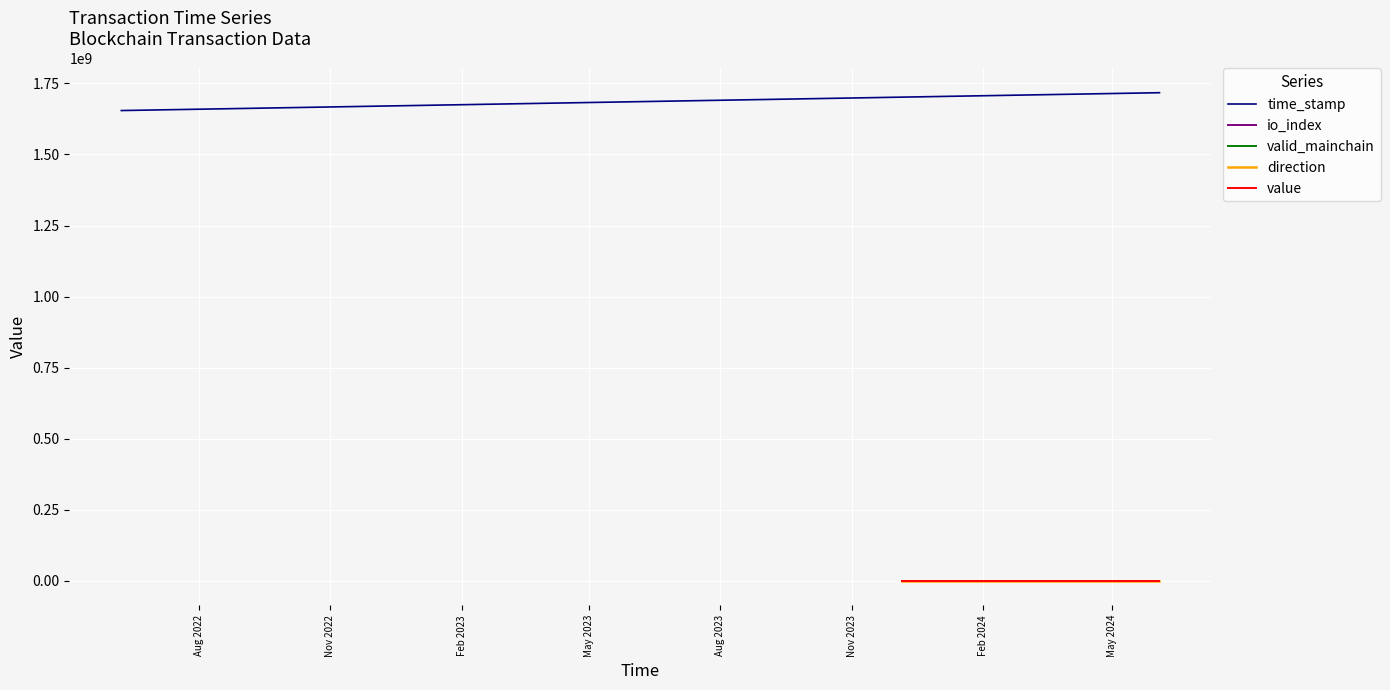

The value of time_stamp at 9 is 2953969055.8. True or false?

False